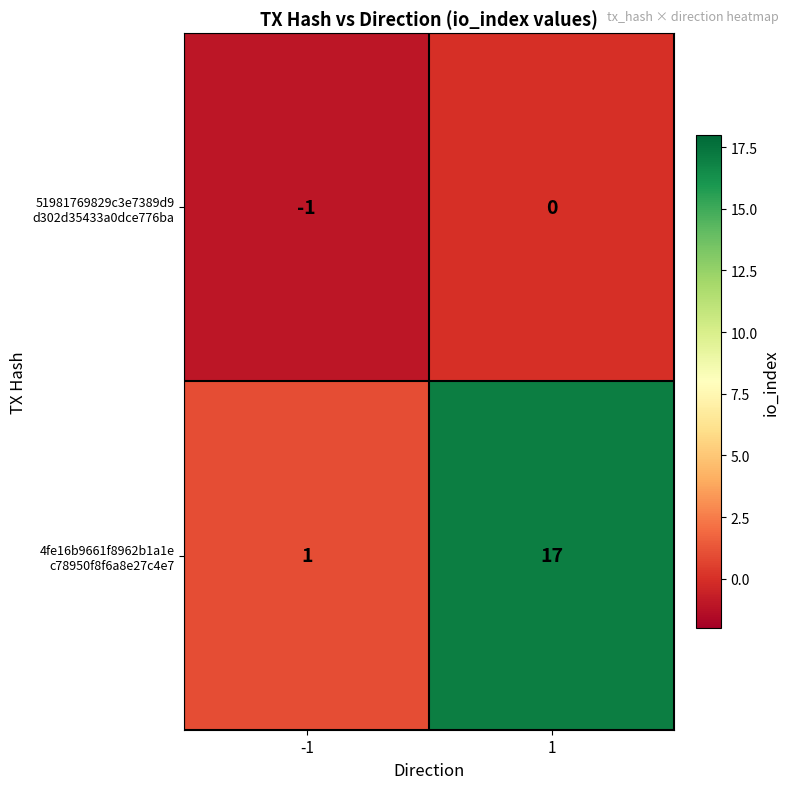

What is the difference between the highest and lowest values at 1?

17